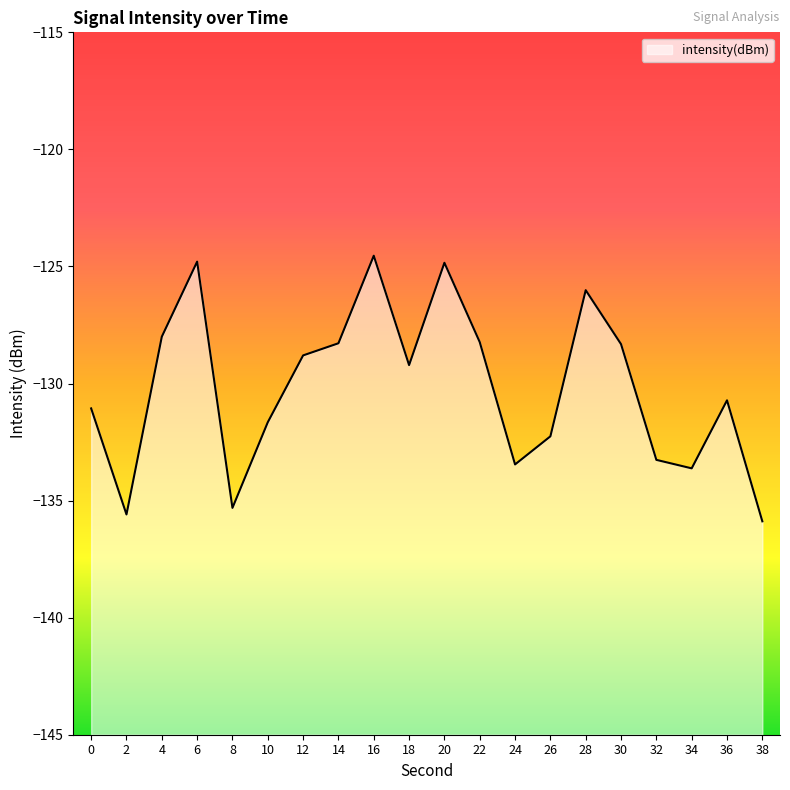

How many lines are shown in the chart?

1